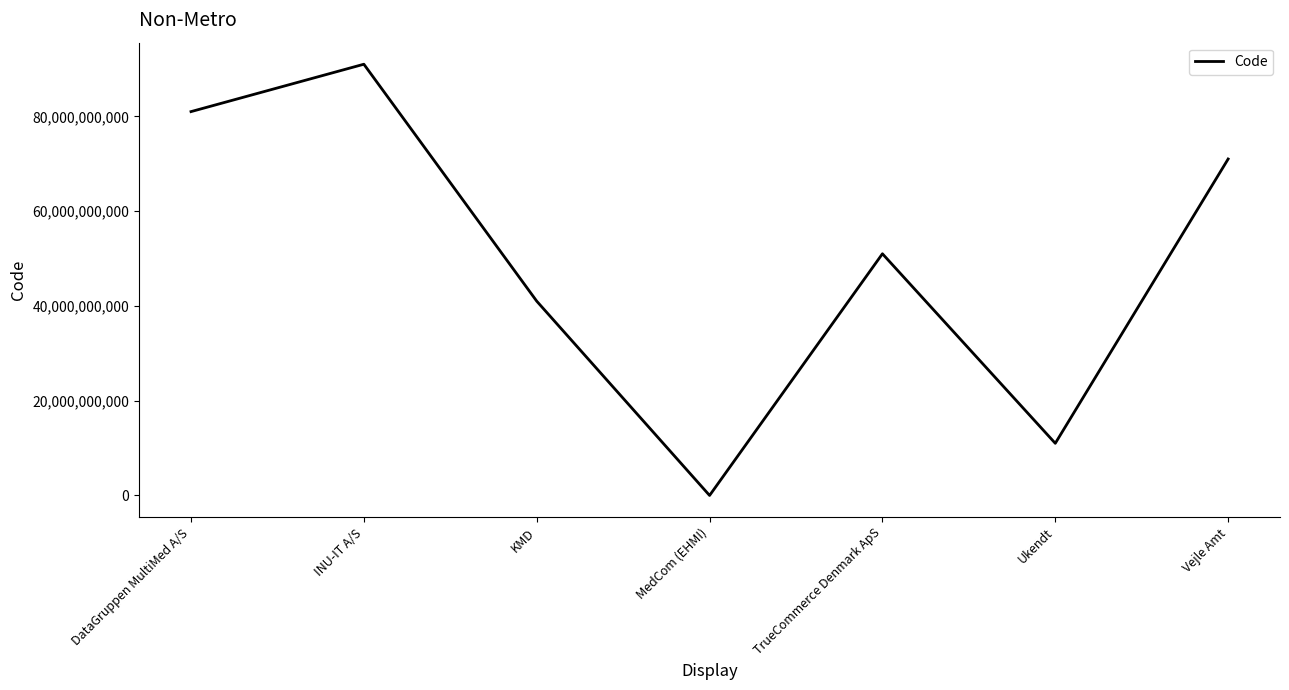

Where is the data nearest to the value 45500067553?

KMD